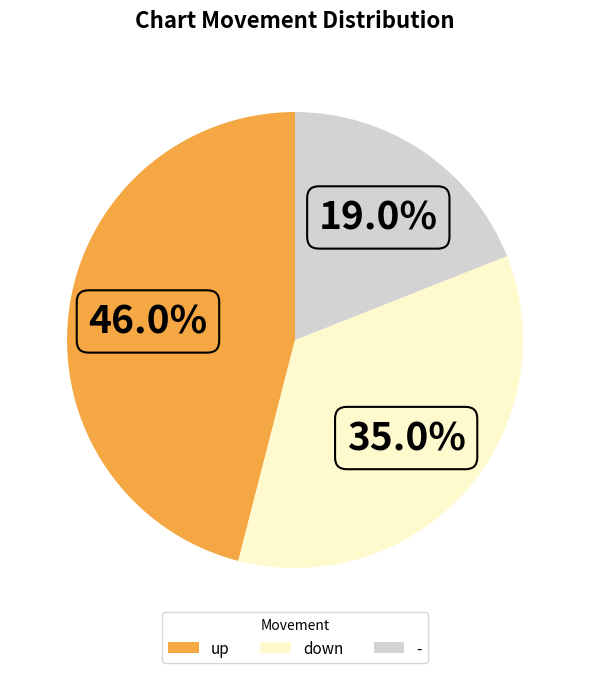

To the nearest percent, what is the difference between the up and down slice percentages?

11%